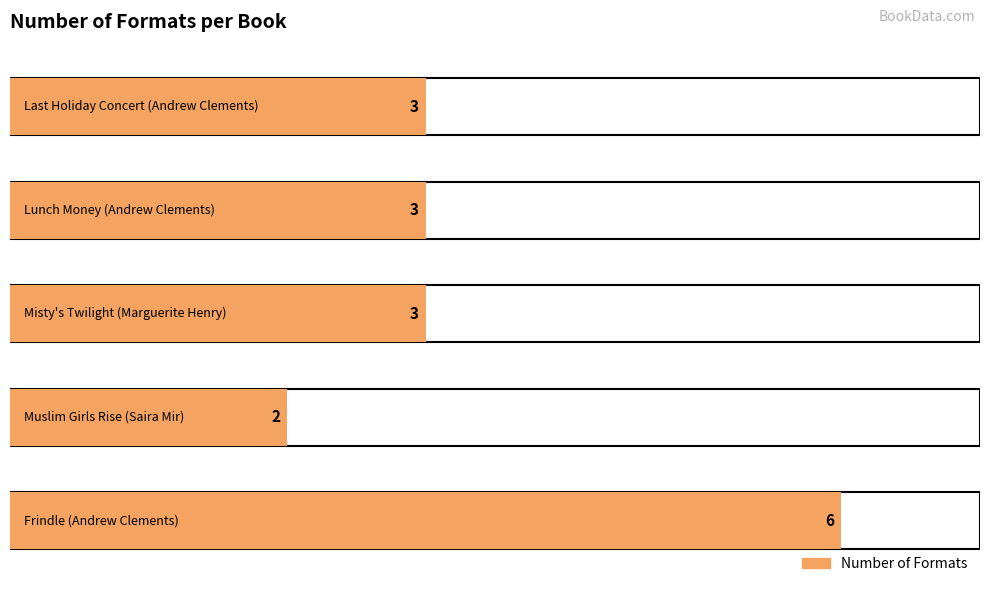

The value at Lunch Money
(Andrew Clements) is 1. True or false?

False